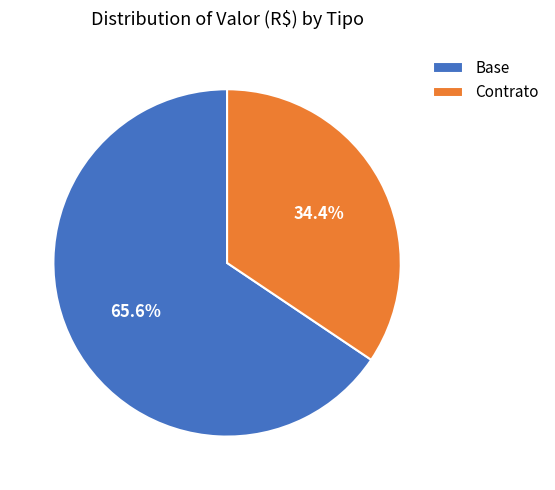

The Contrato slice represents 34% of the pie. True or false?

True